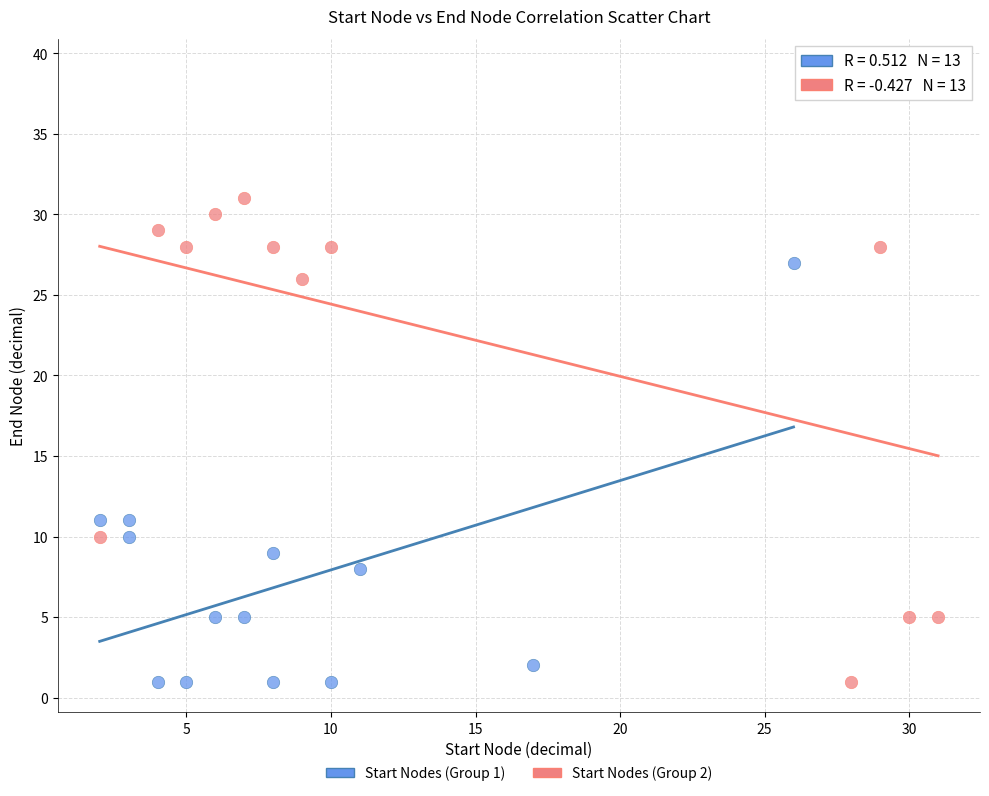

What are all the series names shown in the legend?

Start Nodes (Group 1), Start Nodes (Group 2)